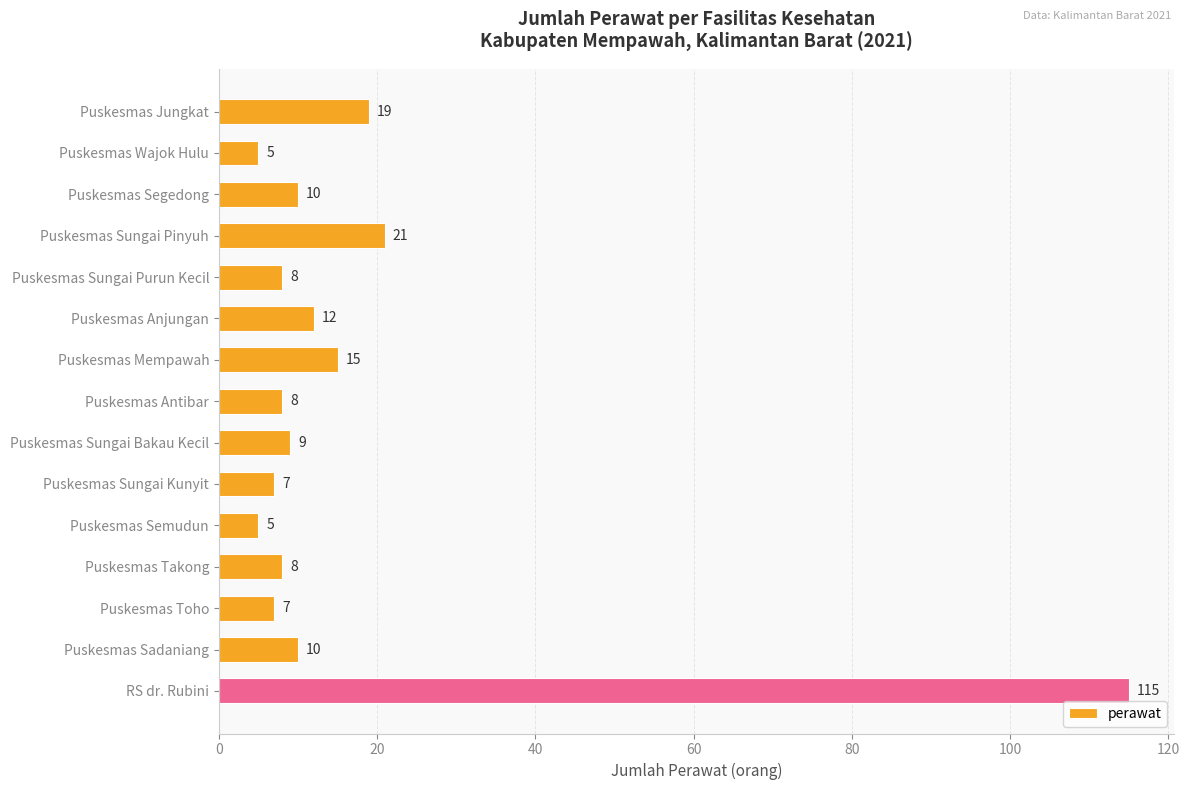

At which category does the chart reach its peak across all series?

RS dr. Rubini